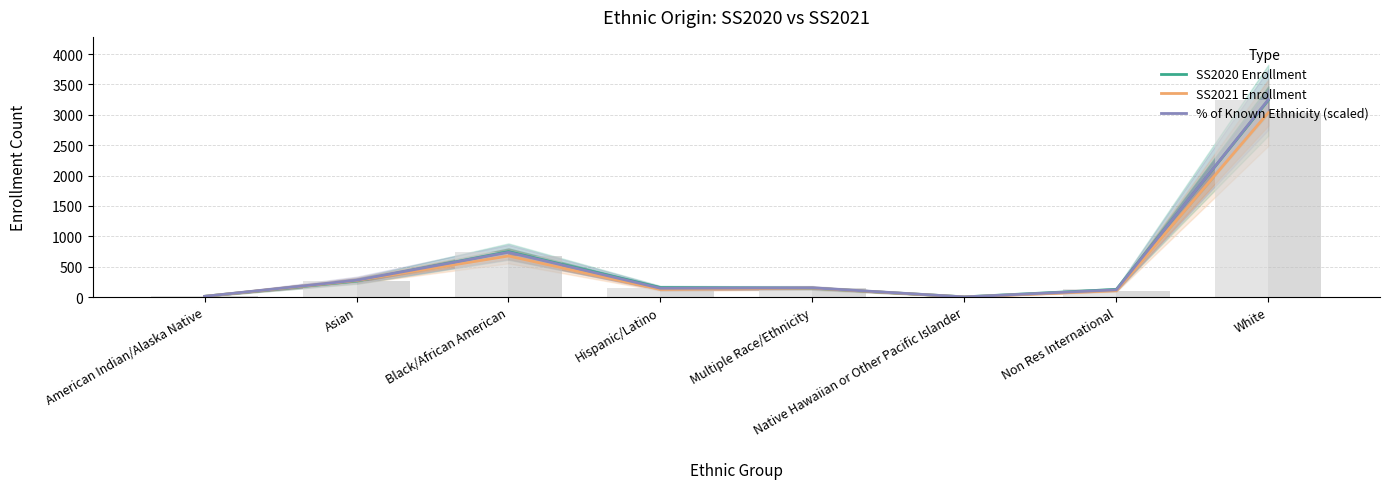

Does the chart contain any negative values?

No